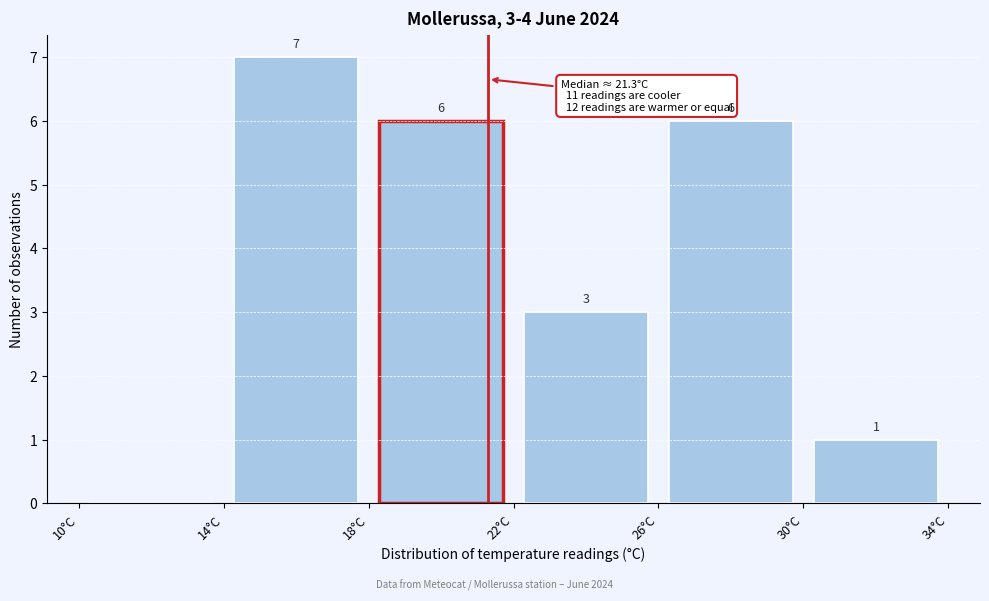

Which range on the x-axis has the tallest bar?

14 to 18